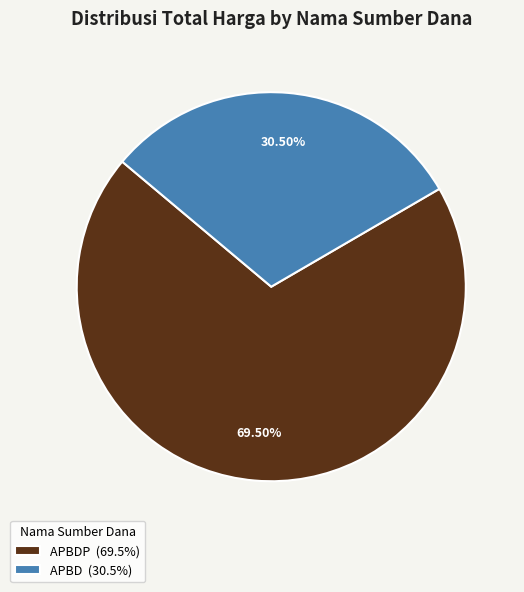

Count the number of slices in the pie.

2